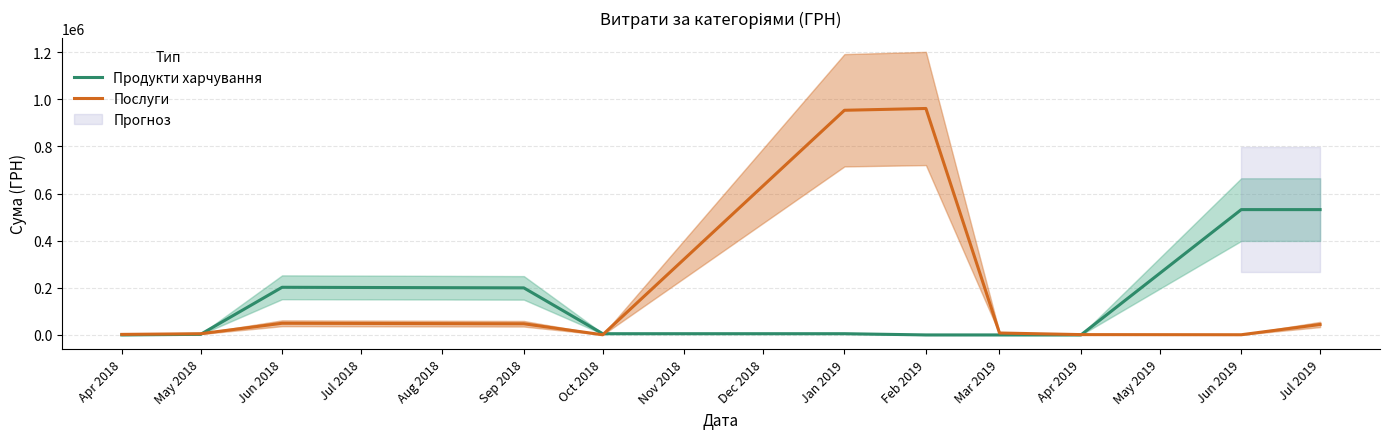

At which label does Послуги first exceed 8174?

Jun 2018